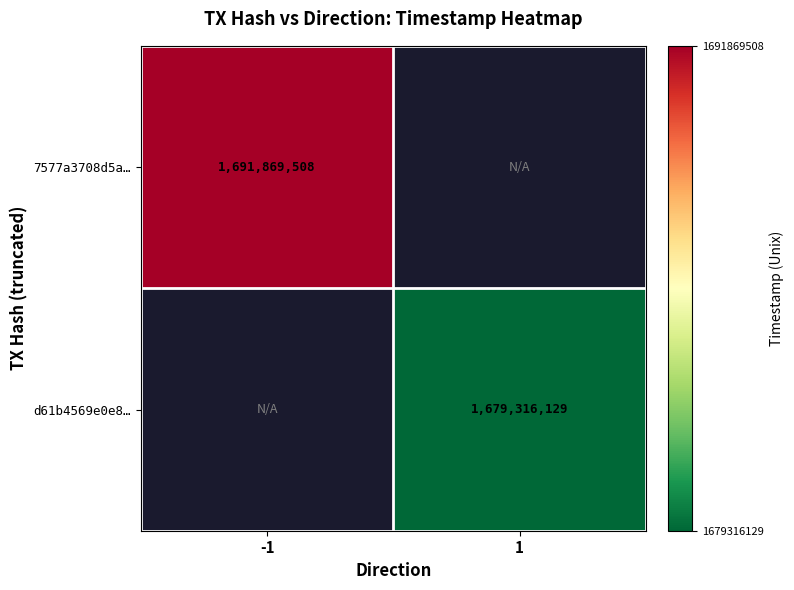

At how many categories does at least one series exceed 1689903880?

1